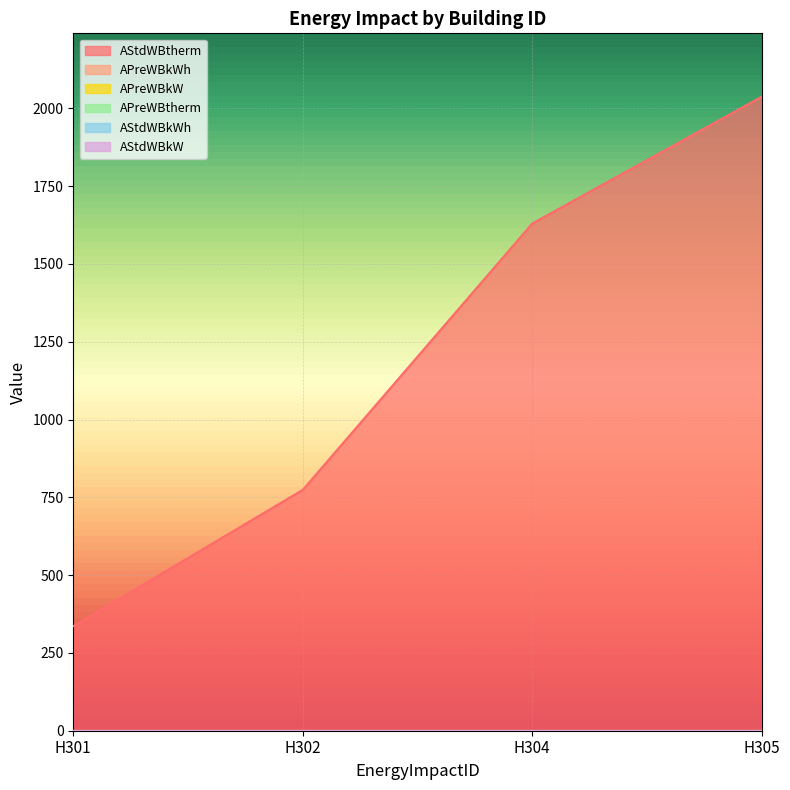

Between H301 and H304, which is larger?

H304